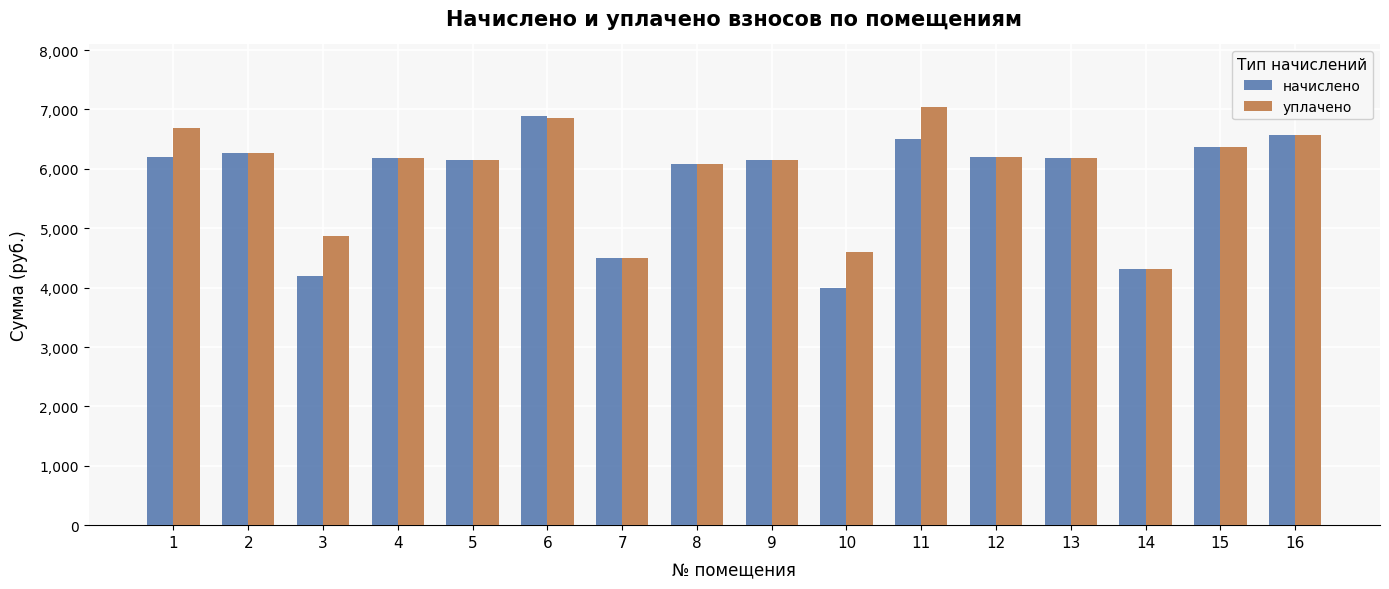

At which category is the sum across all series the highest?

6